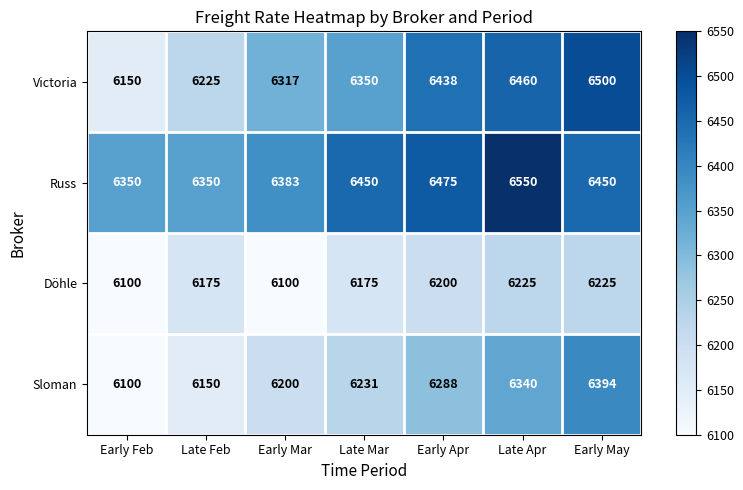

The Victoria series shows 6225 at Late Feb. True or false?

True